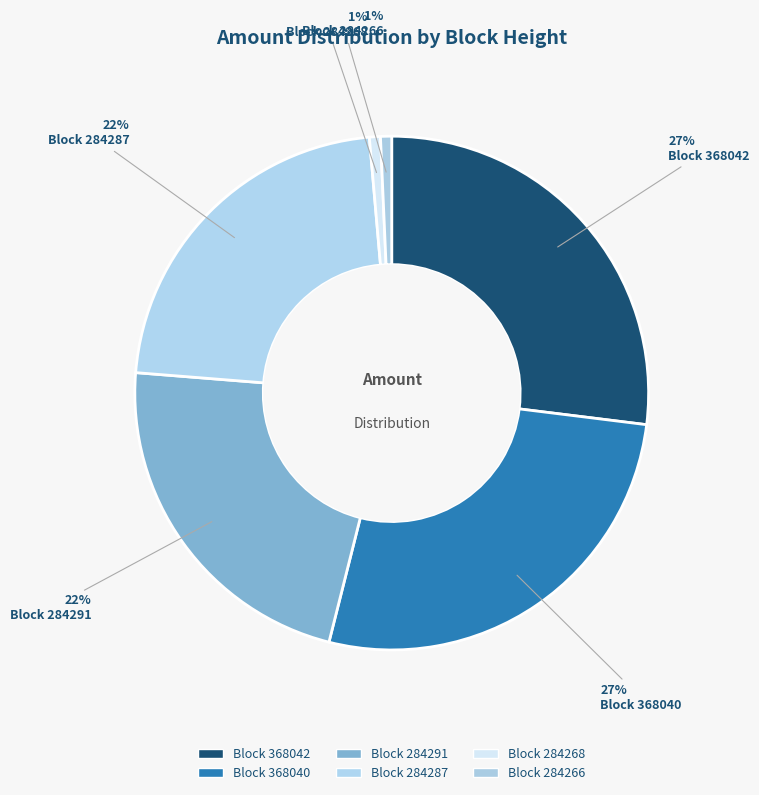

Count the number of slices in the pie.

6